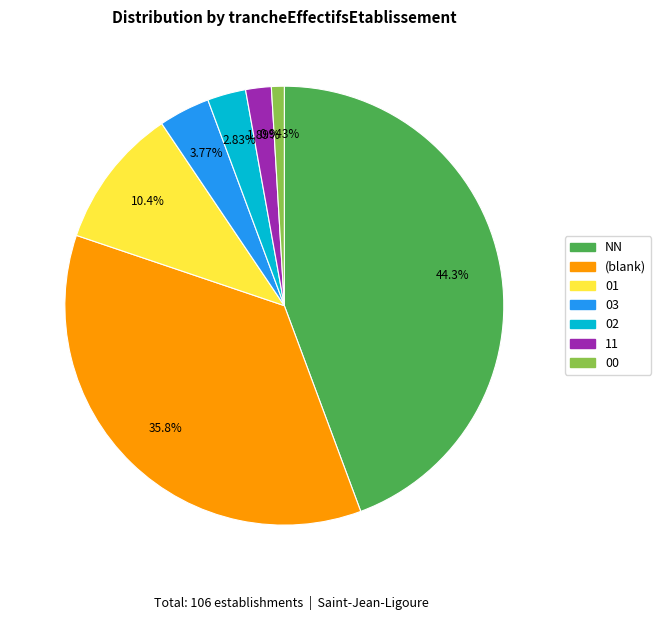

Is there a majority slice in this chart?

No